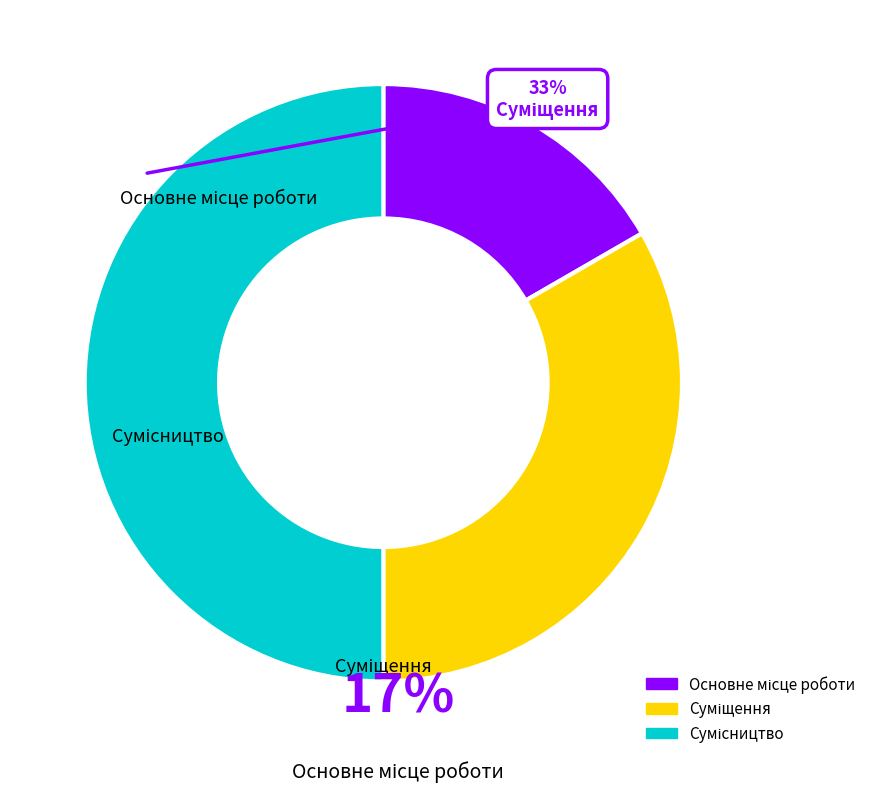

Count the number of slices in the pie.

3